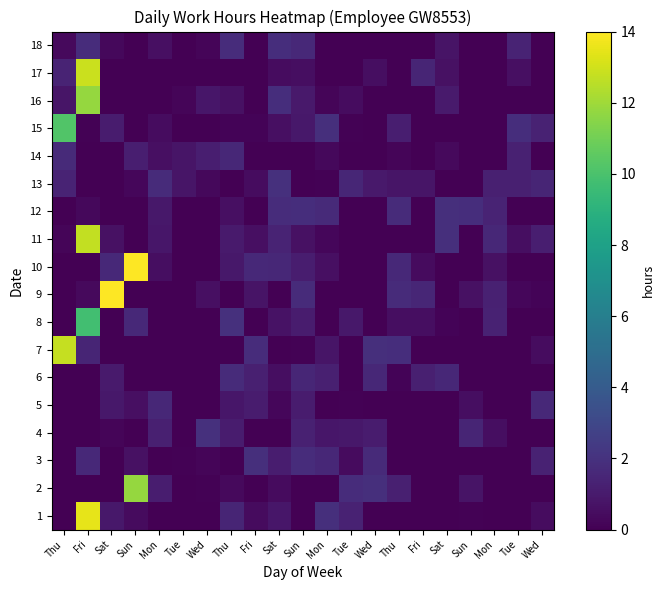

At which category is the sum across all series the highest?

Fri